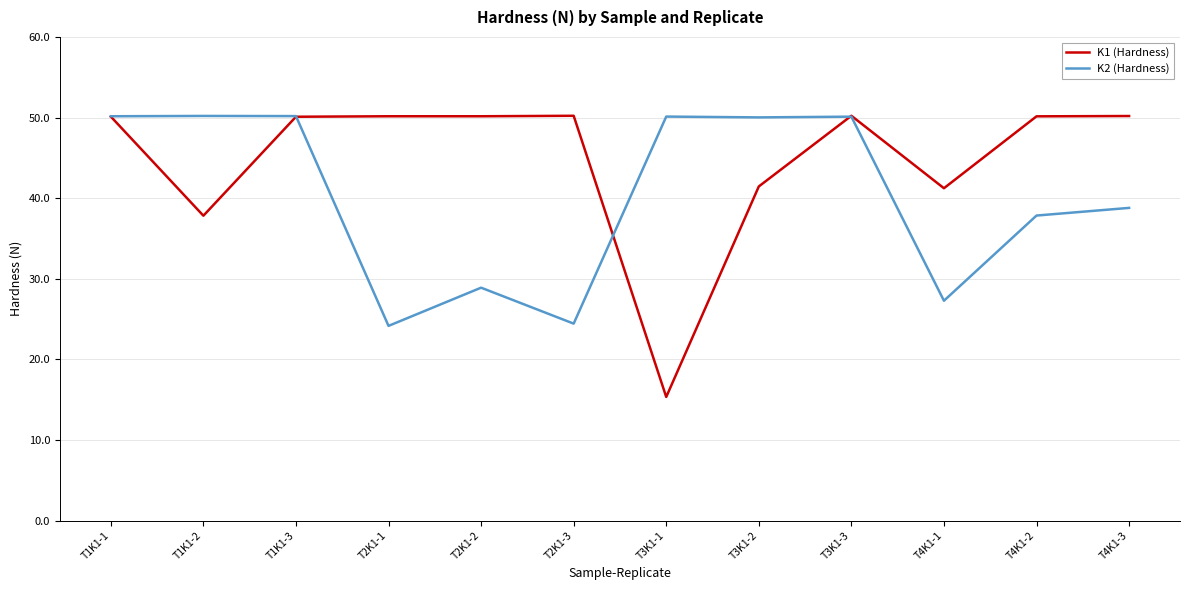

Does the chart display data point markers on the line(s)?

No